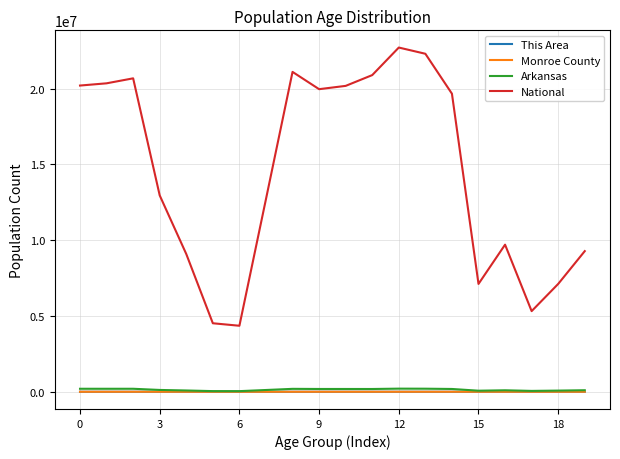

What is the difference between the maximum and minimum values in the Monroe County series?

591